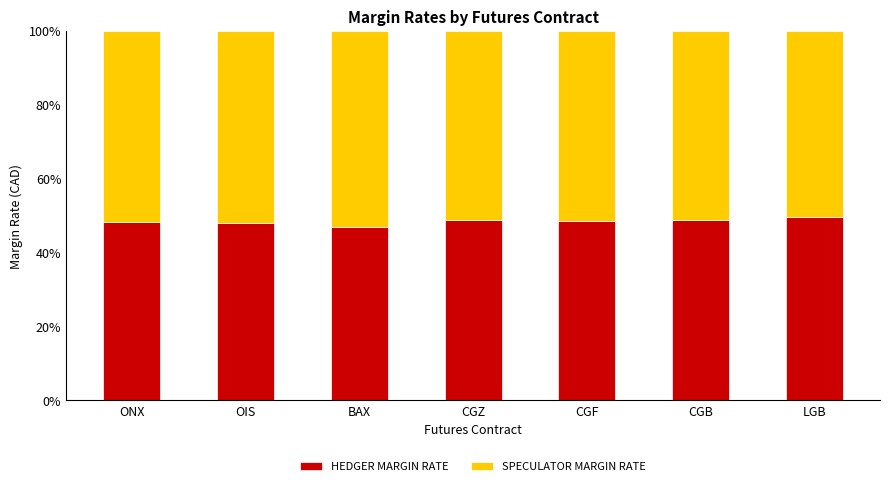

What is the lowest value of the HEDGER MARGIN RATE series?

46.8